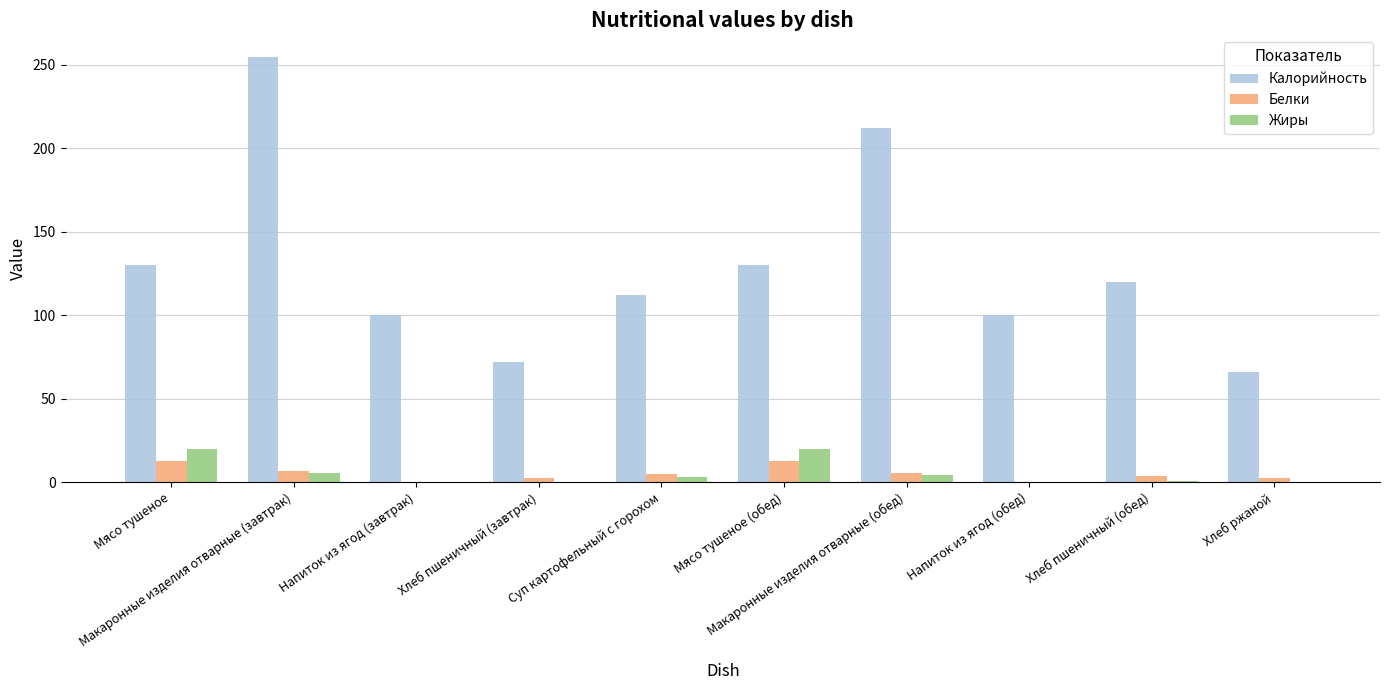

What is the sum of all Белки values?

51.5